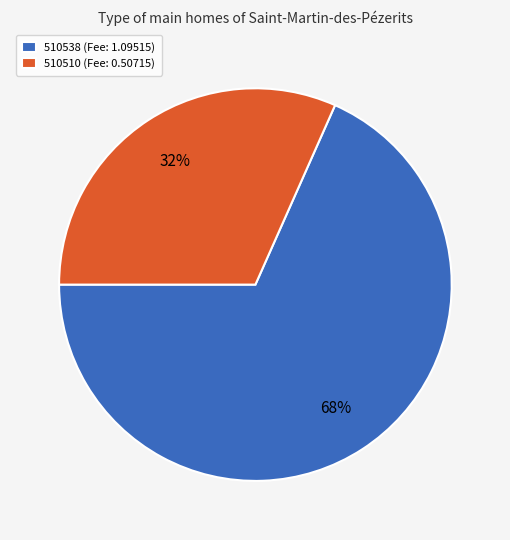

Between 510538 and 510510, which is larger?

510538